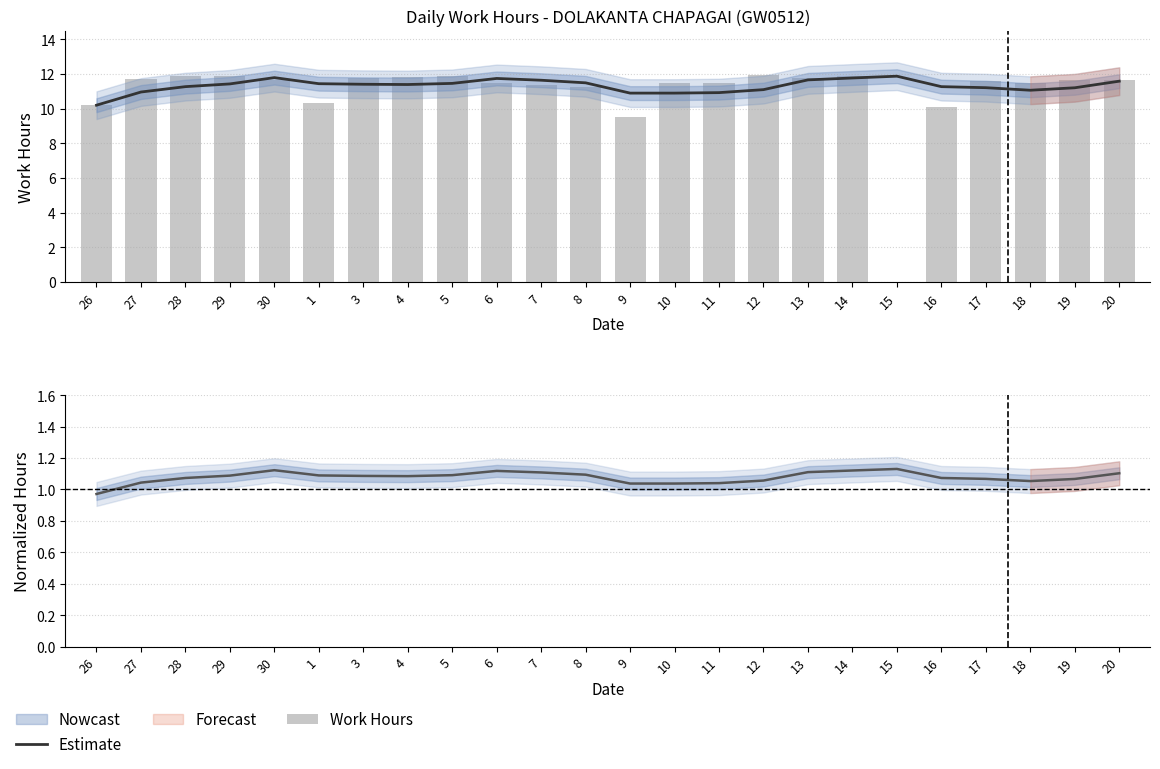

How many data points does each series have?

24